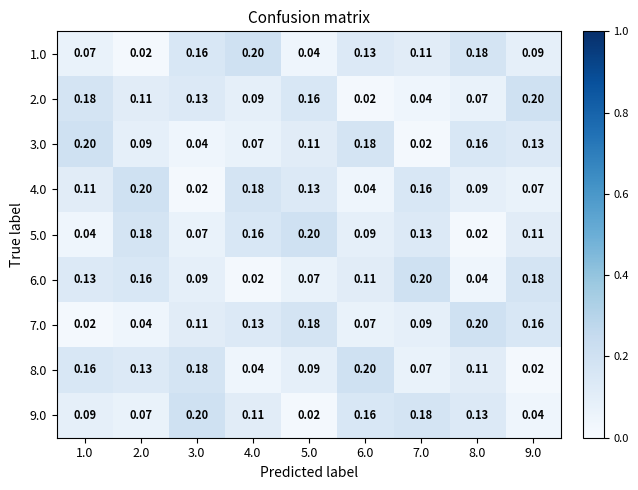

Is the value of 7.0 at 6.0 greater than the value of 9.0 at 8.0?

No